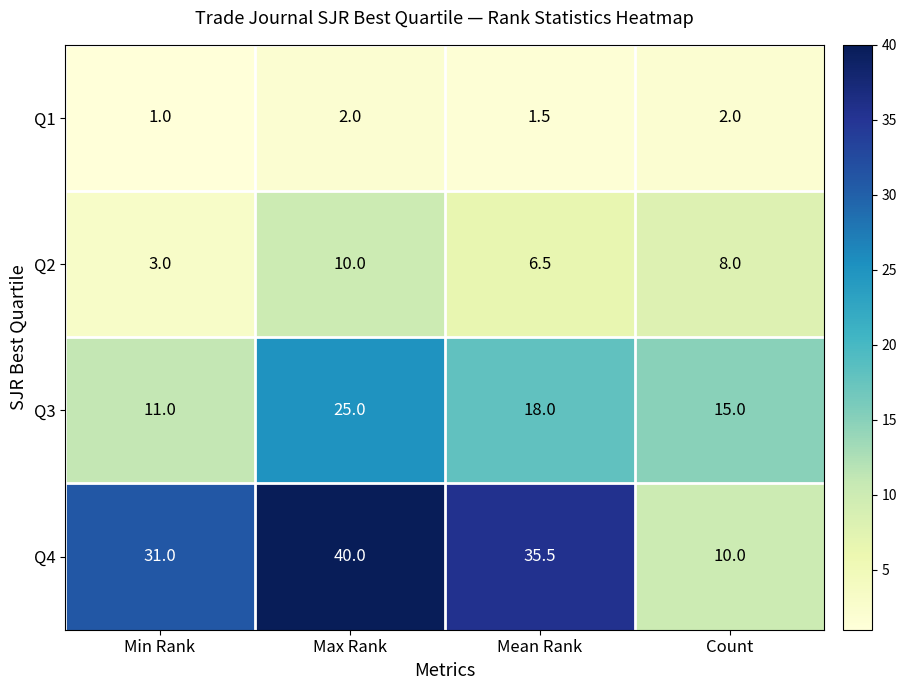

List the series in order of their peak value, highest first.

Q4, Q3, Q2, Q1